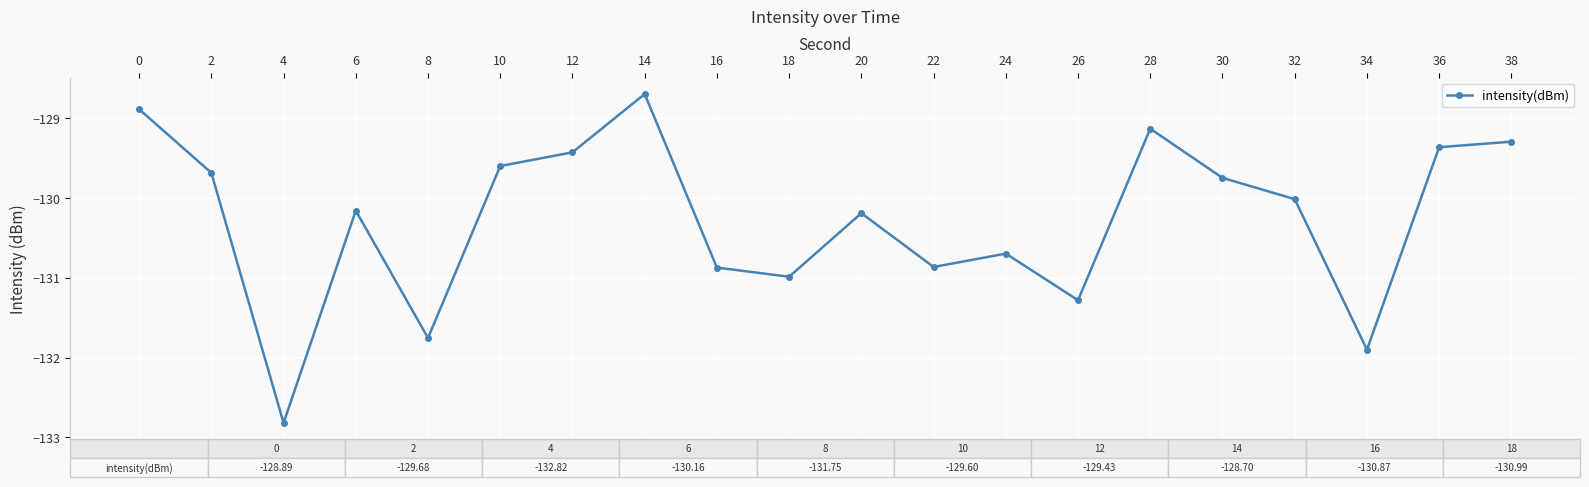

What is the value of the 8th point from the left?

-128.7